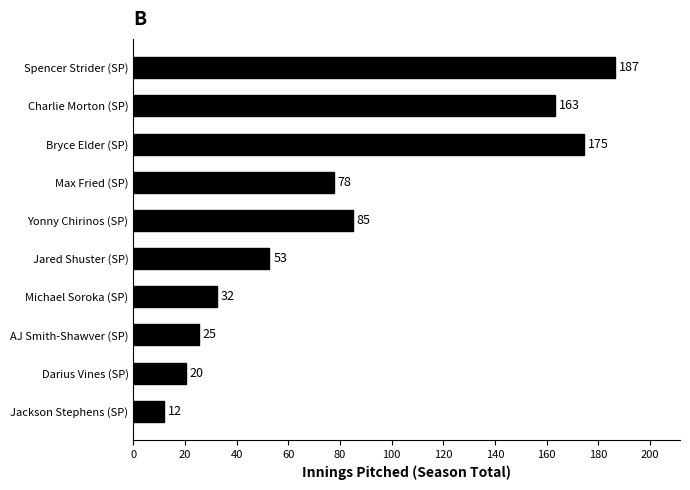

What is the label of the 5th bar from the top?

Yonny Chirinos (SP)